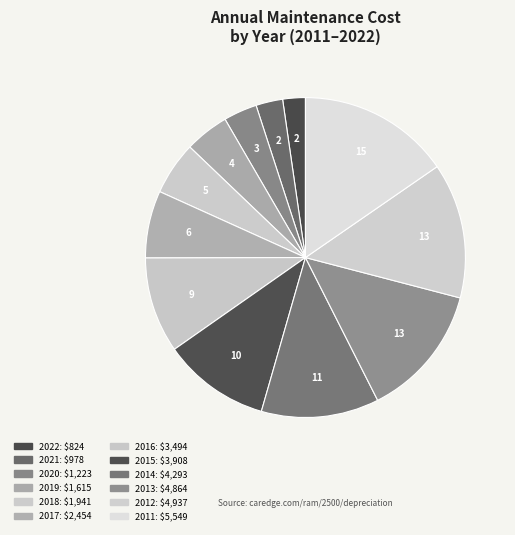

To the nearest percent, what portion does 2022 represent?

2%